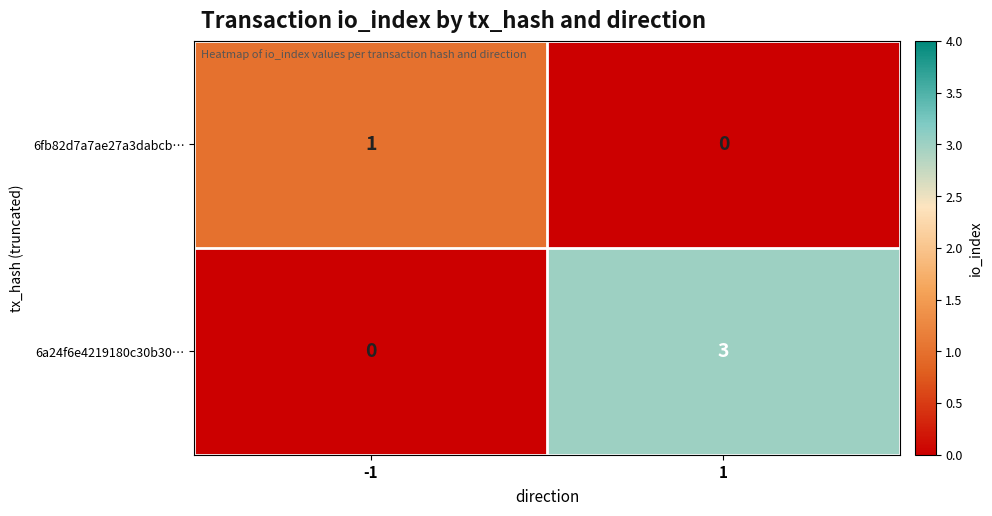

Read the 6a24f6e4219180c30b30… value at 1.

3